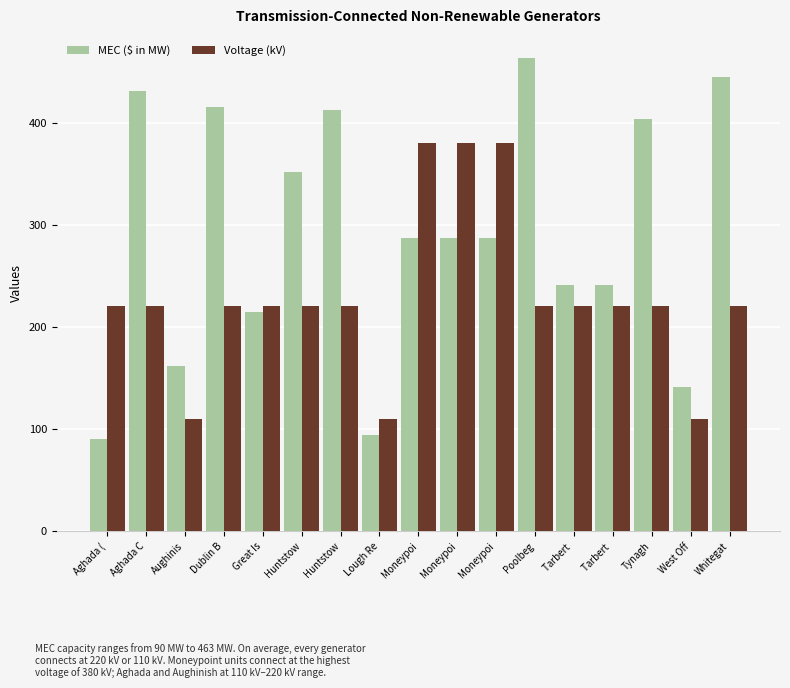

What is the difference between the maximum and minimum values in the MEC ($ in MW) series?

373.0